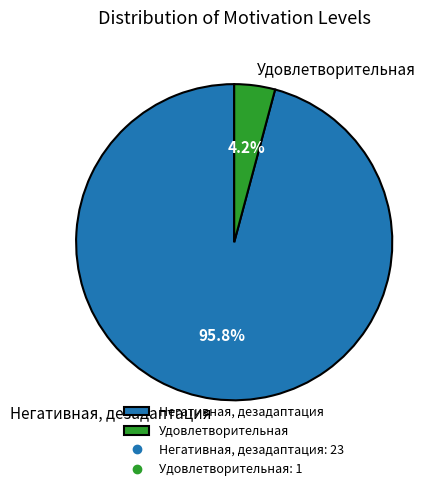

Between Негативная, дезадаптация and Удовлетворительная, which is larger?

Негативная, дезадаптация